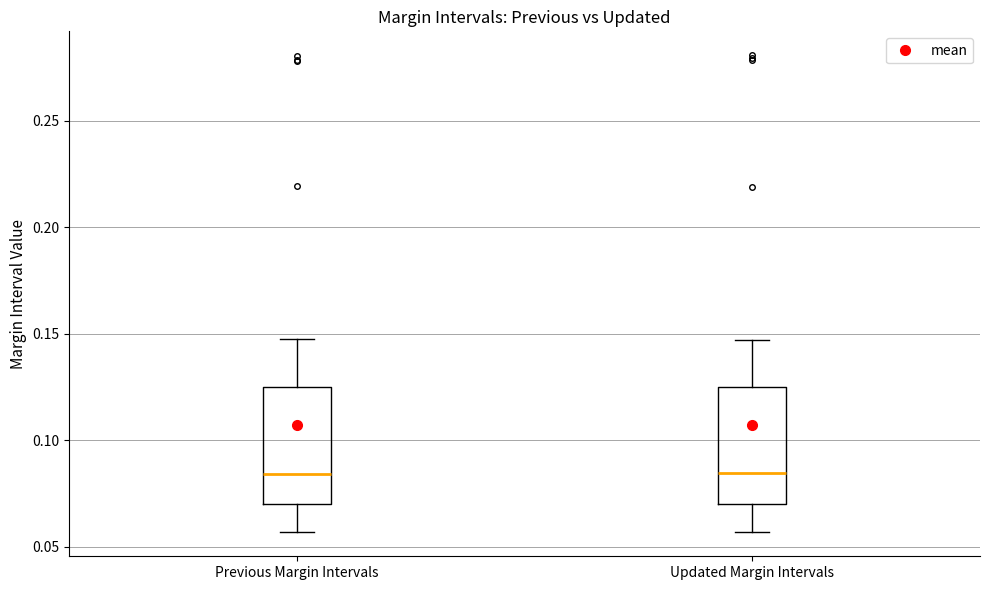

Where does the upper whisker of the box for Updated Margin Intervals end on the y-axis? The values are not printed on the chart, so give them approximately, as read against the axis.

0.145